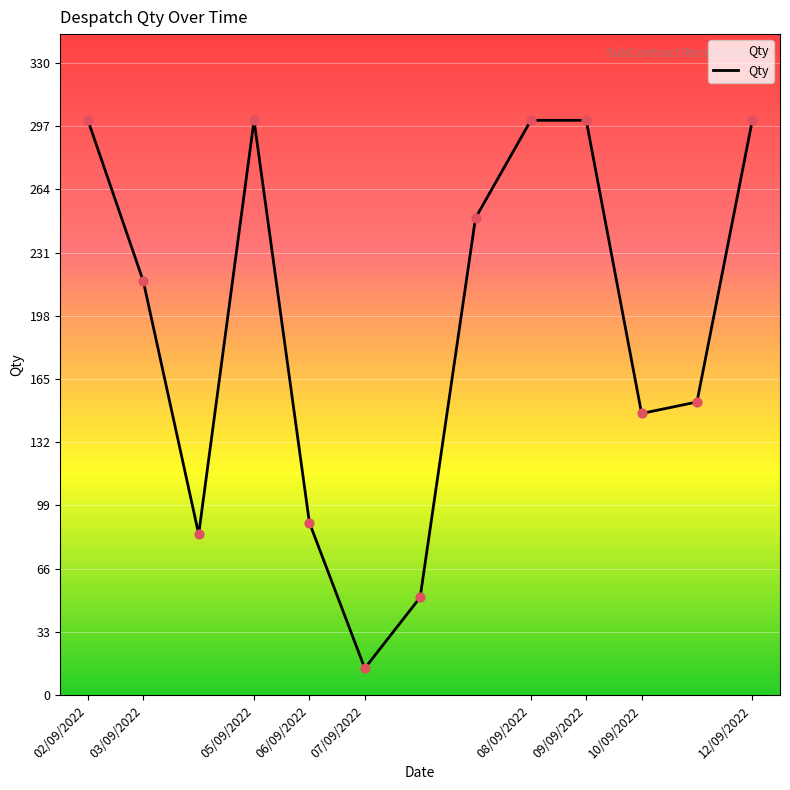

What is the difference between the maximum and minimum values?

286